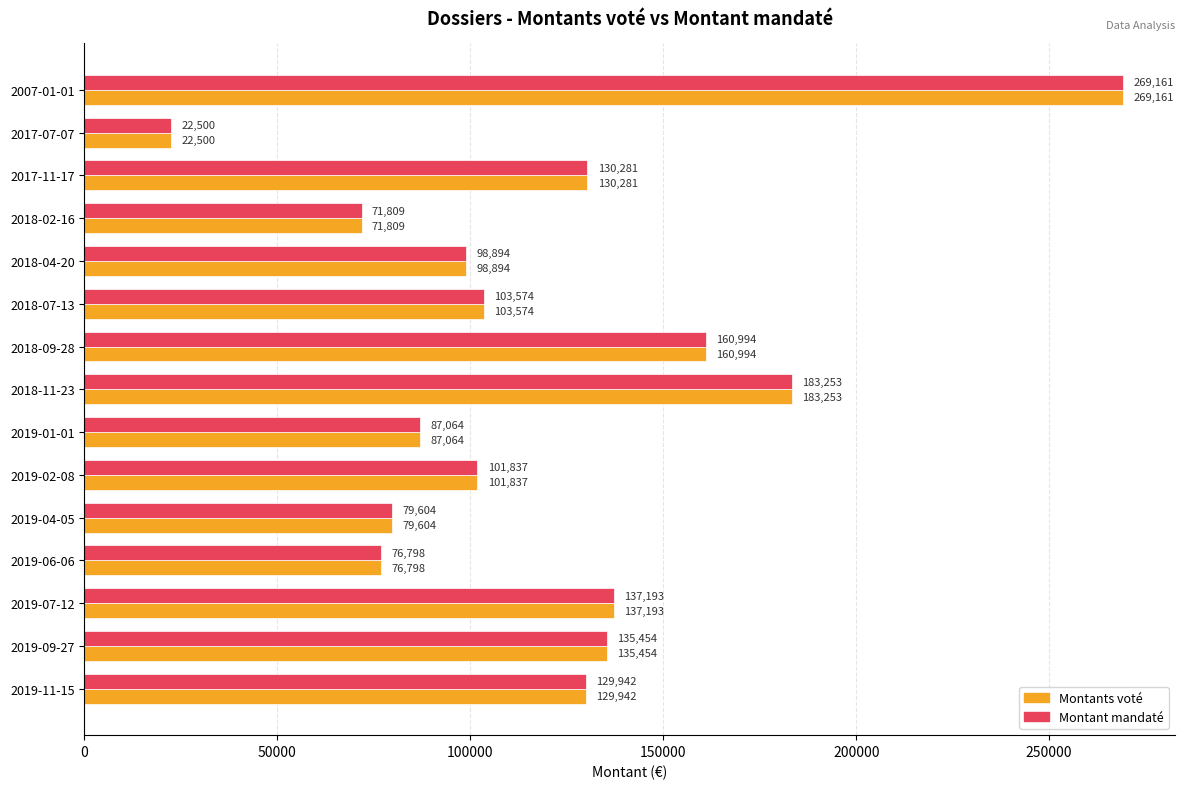

At how many categories does at least one series exceed 56115?

14